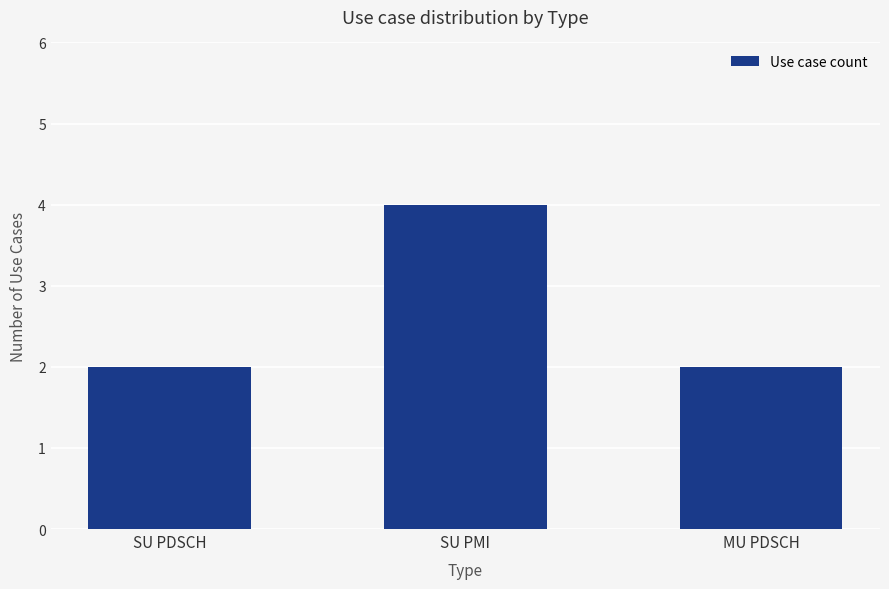

Which has a higher value, MU PDSCH or SU PMI?

SU PMI